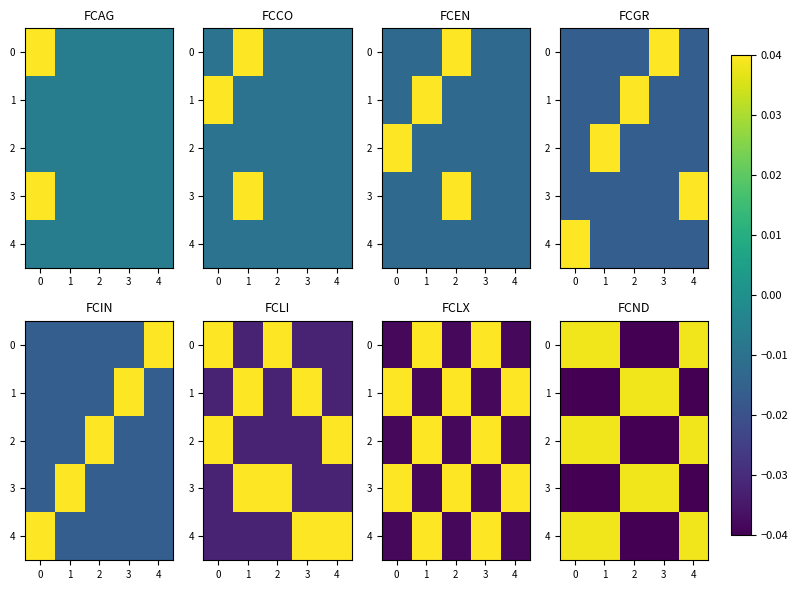

Which has a higher value, 4 or 3?

4